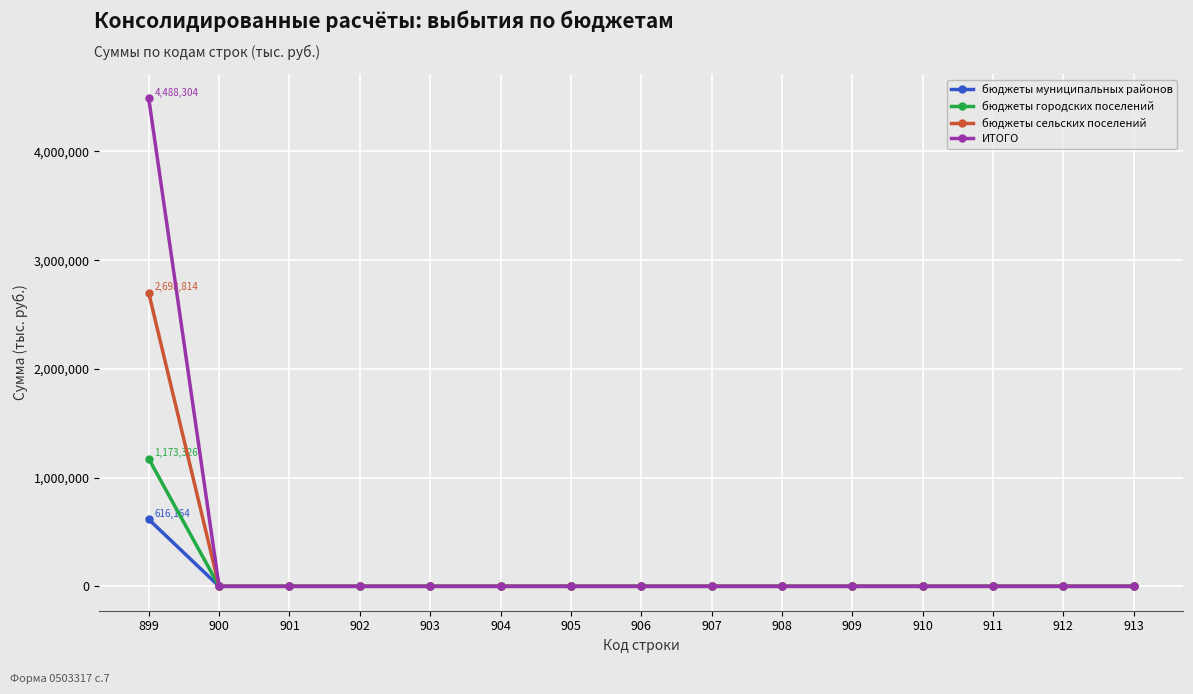

What are all the series names shown in the legend?

бюджеты муниципальных районов, бюджеты городских поселений, бюджеты сельских поселений, ИТОГО